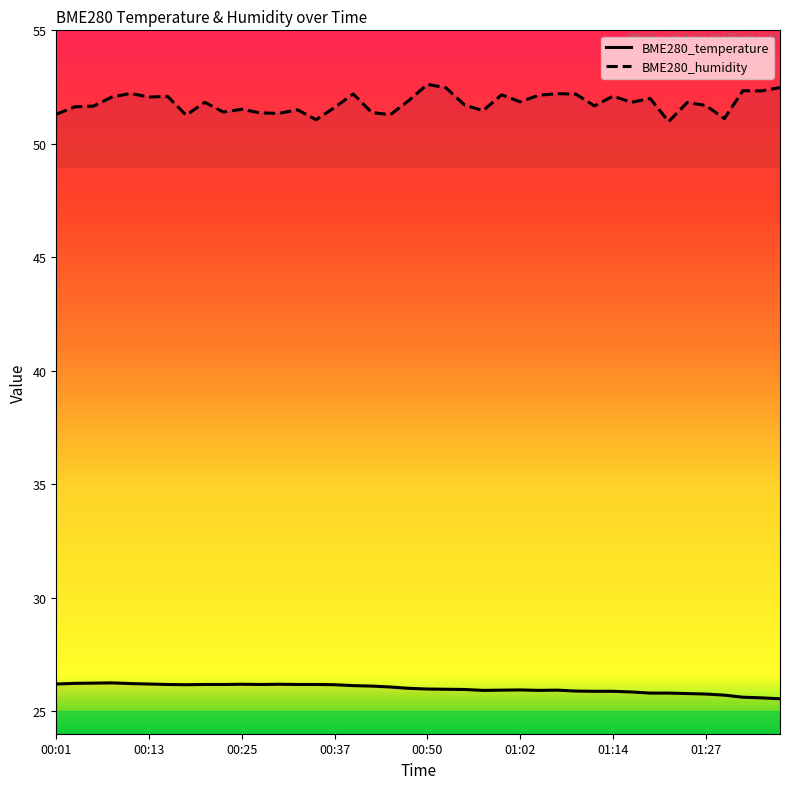

At how many categories does at least one series exceed 31?

40